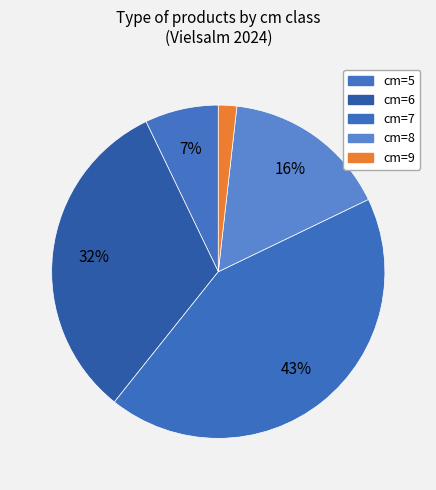

Count the number of slices in the pie.

5